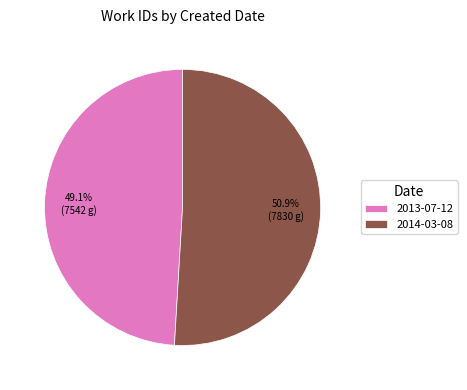

Count the number of slices in the pie.

2